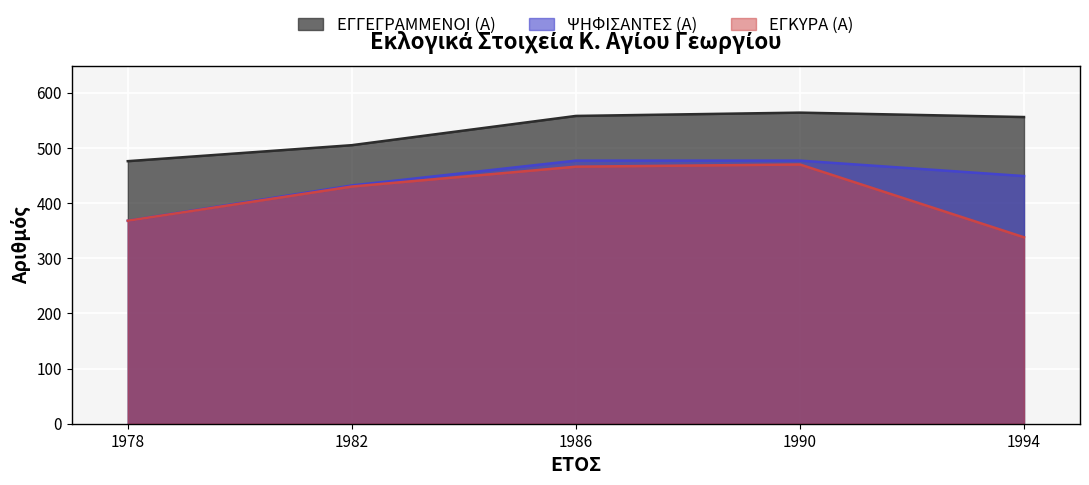

Where is ΕΓΚΥΡΑ (Α) nearest to the value 404?

1982